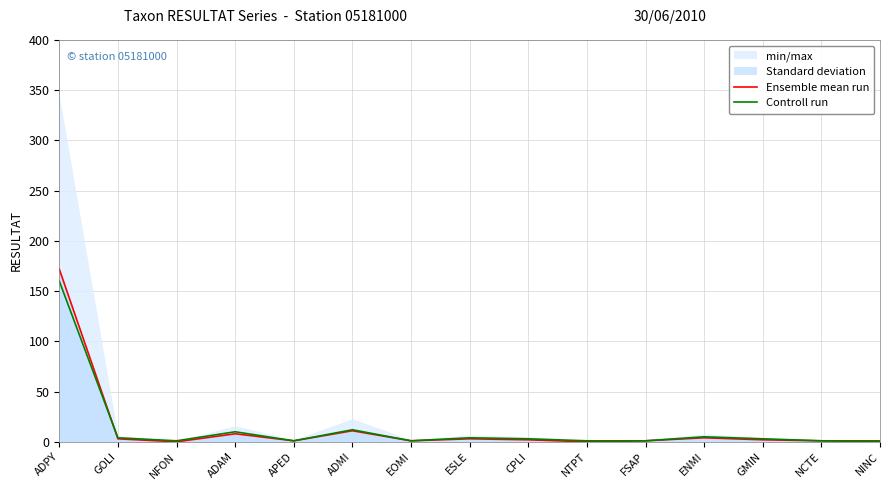

The Controll run series shows 6 at ESLE. True or false?

False